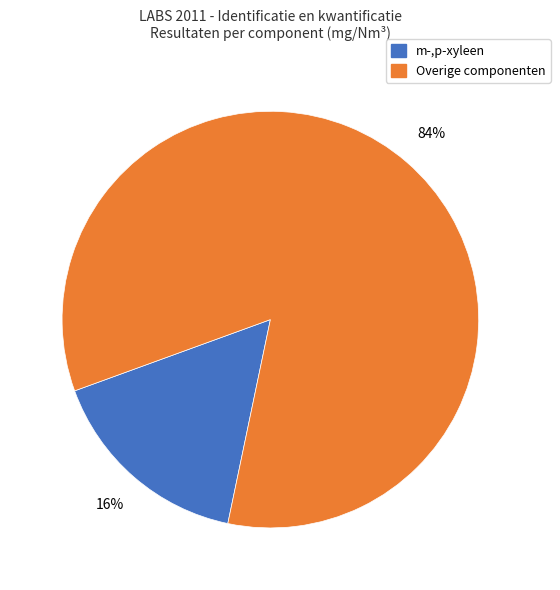

Is there a majority slice in this chart?

Yes